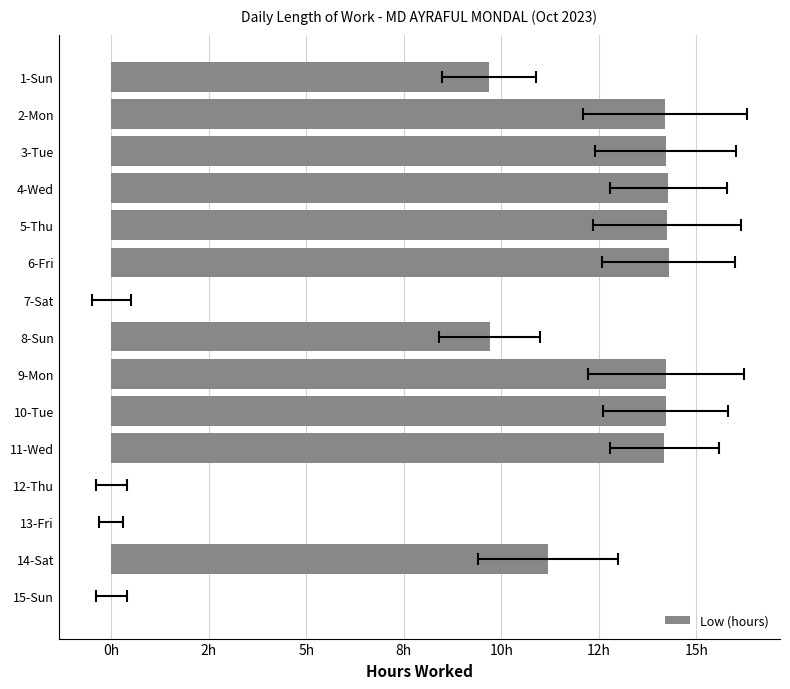

How many values exceed 14?

8